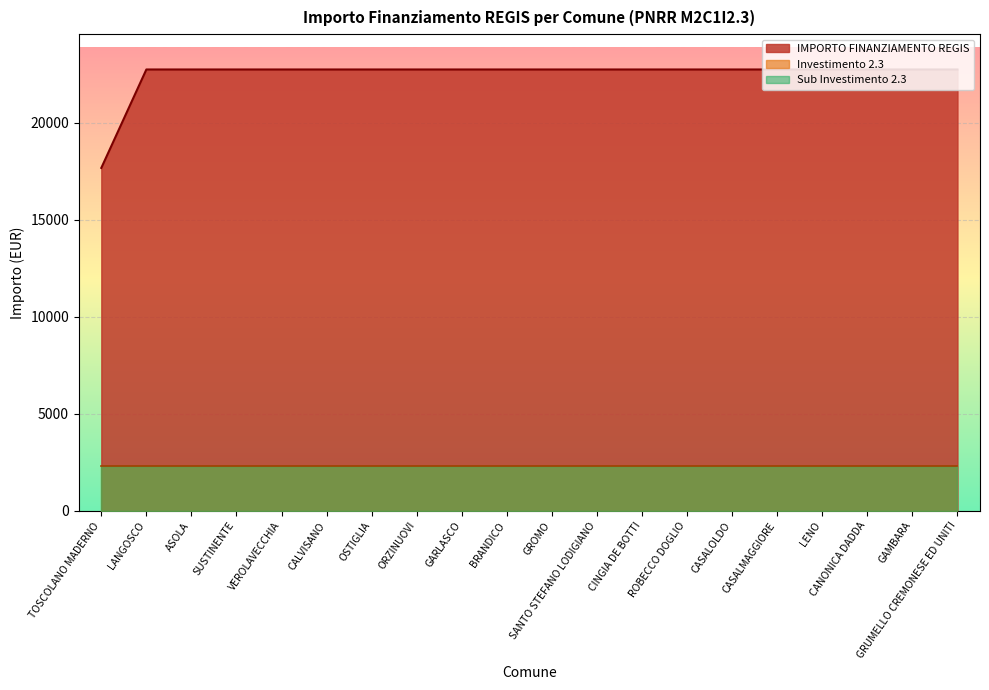

Is it true that Investimento 2.3 equals 3.4 at SUSTINENTE?

False